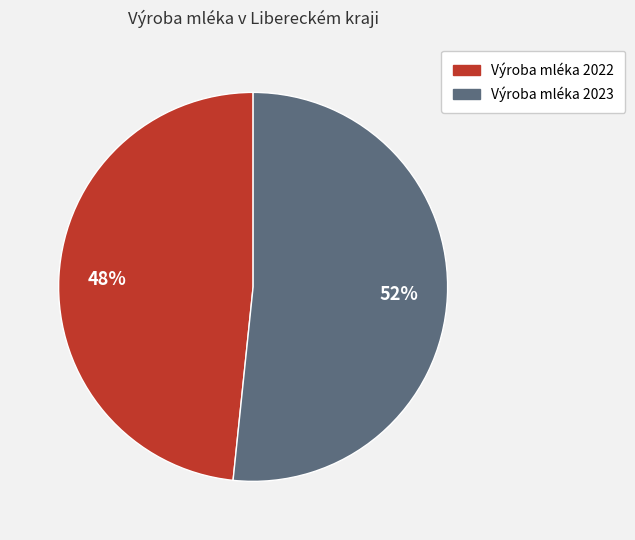

Which slice represents more than half of the pie?

Výroba mléka 2023